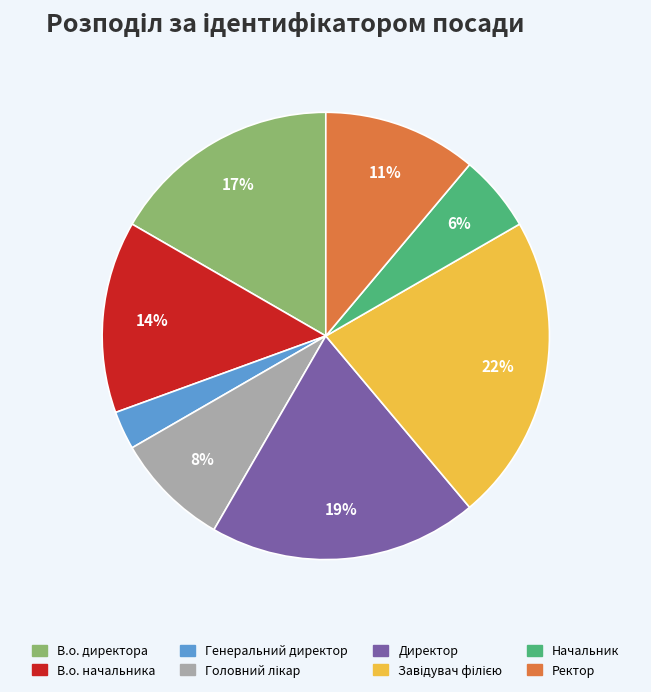

Is Начальник the majority of the pie?

No